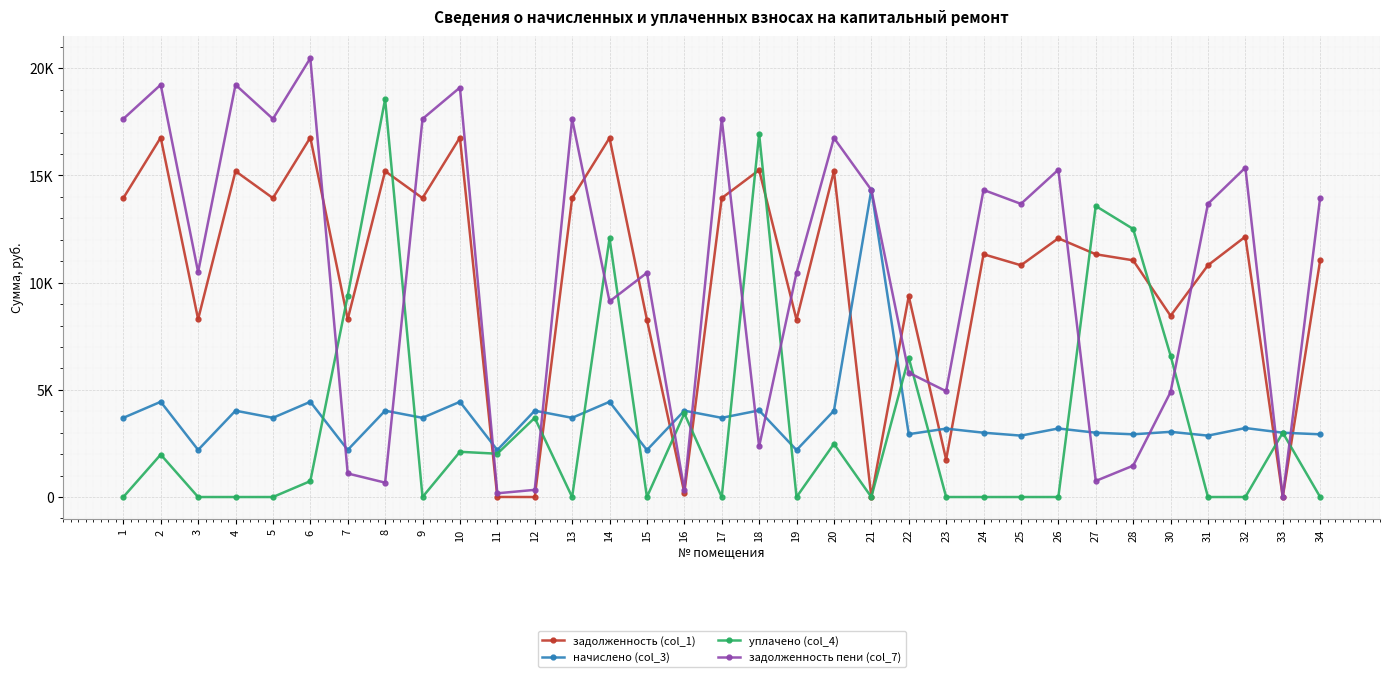

What are all the series names shown in the legend?

задолженность (col_1), начислено (col_3), уплачено (col_4), задолженность пени (col_7)